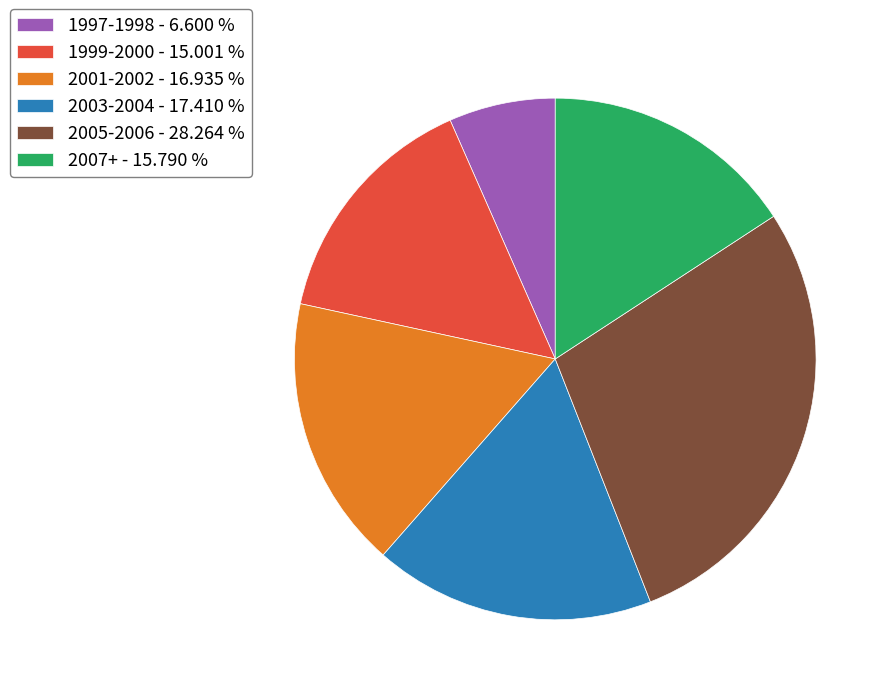

Combined, do 1997-1998 - 6.600 % and 1999-2000 - 15.001 % account for over 50%?

No